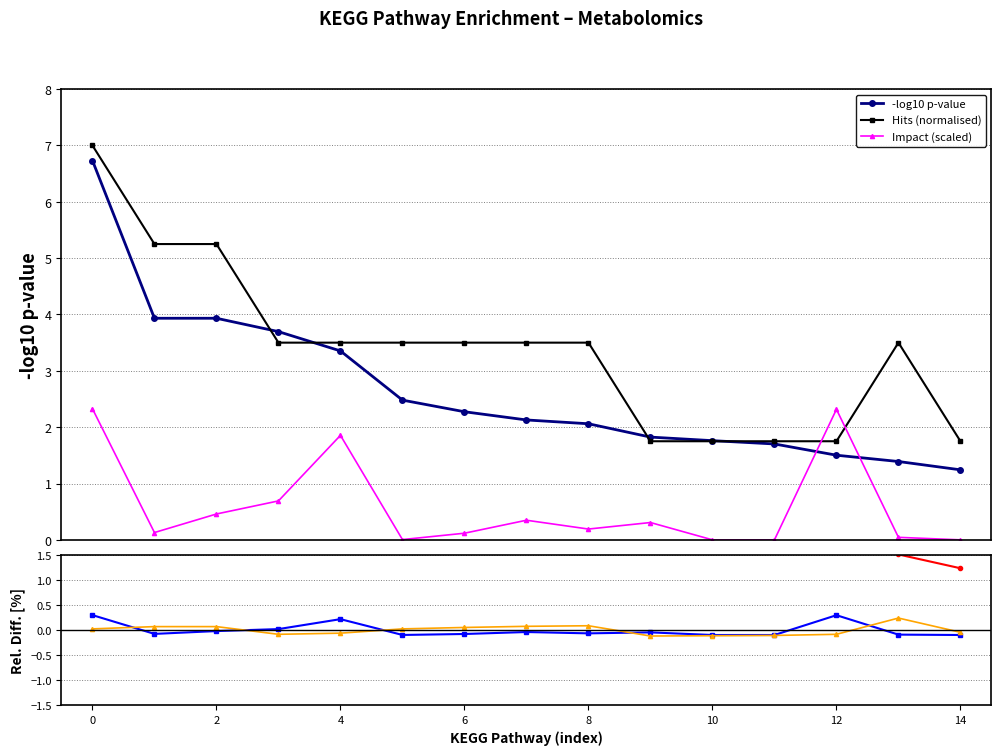

True or false: Impact (scaled) has more than 1 interior local peaks.

True